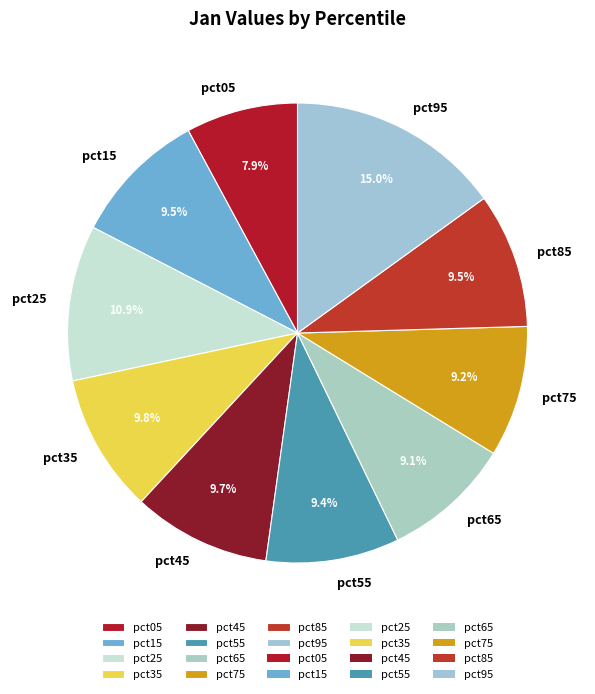

True or false: pct35 accounts for 22% of the total.

False